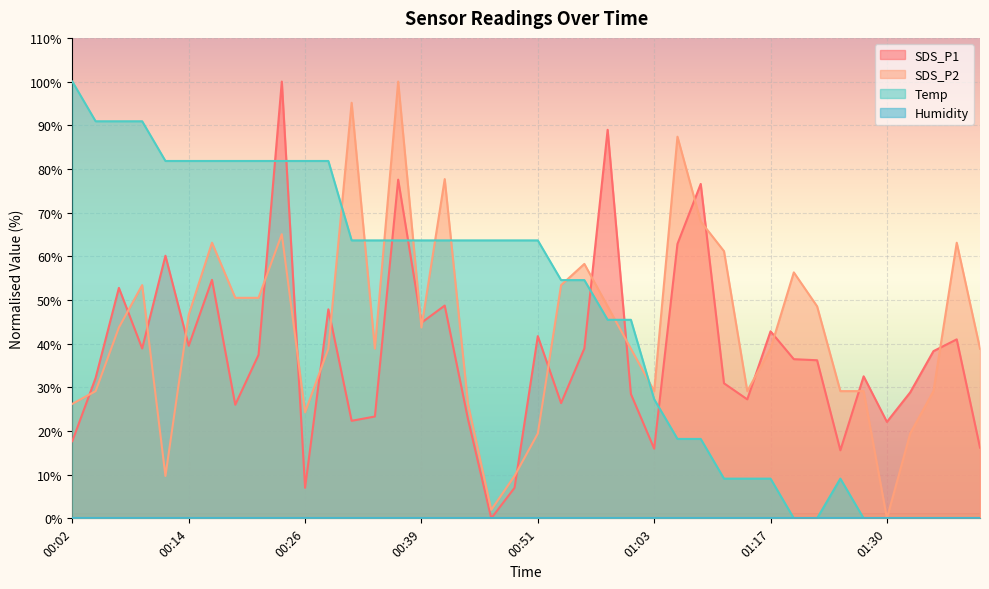

Where is SDS_P2 nearest to the value 49?

00:58